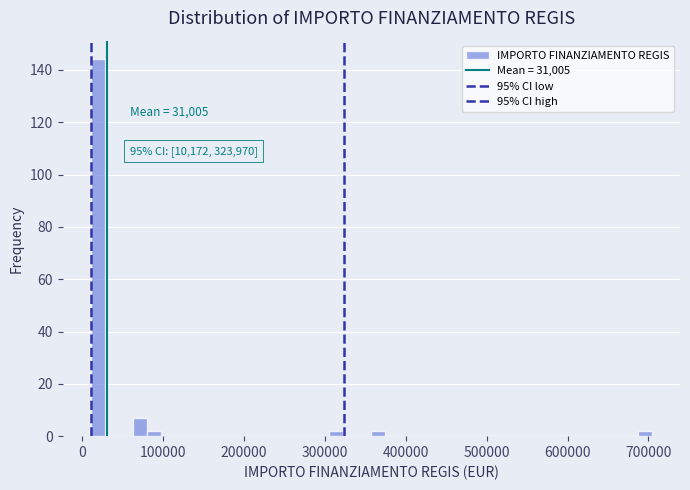

Around what value on the x-axis is the tallest bar? Give the approximate position of its centre, as read against the axis.

20000